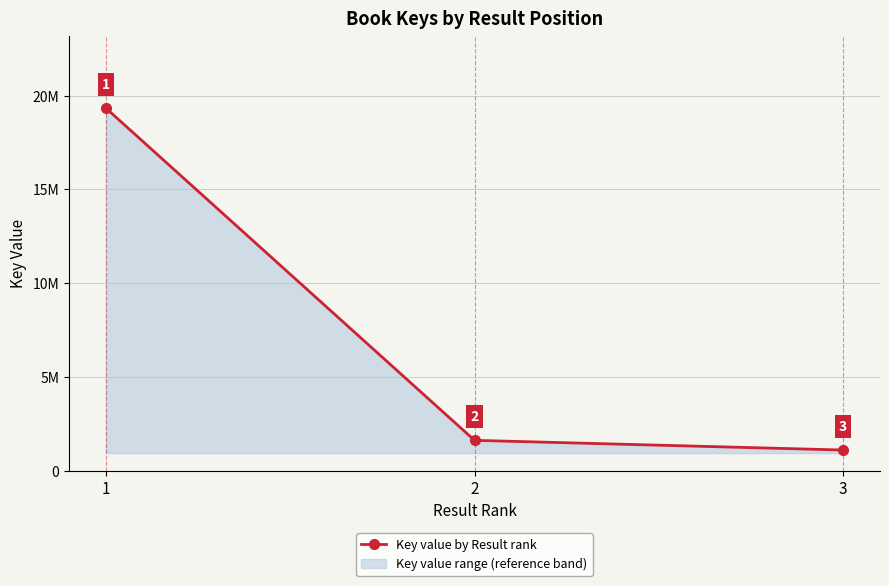

True or false: the data shows 30147746 at 1.

False